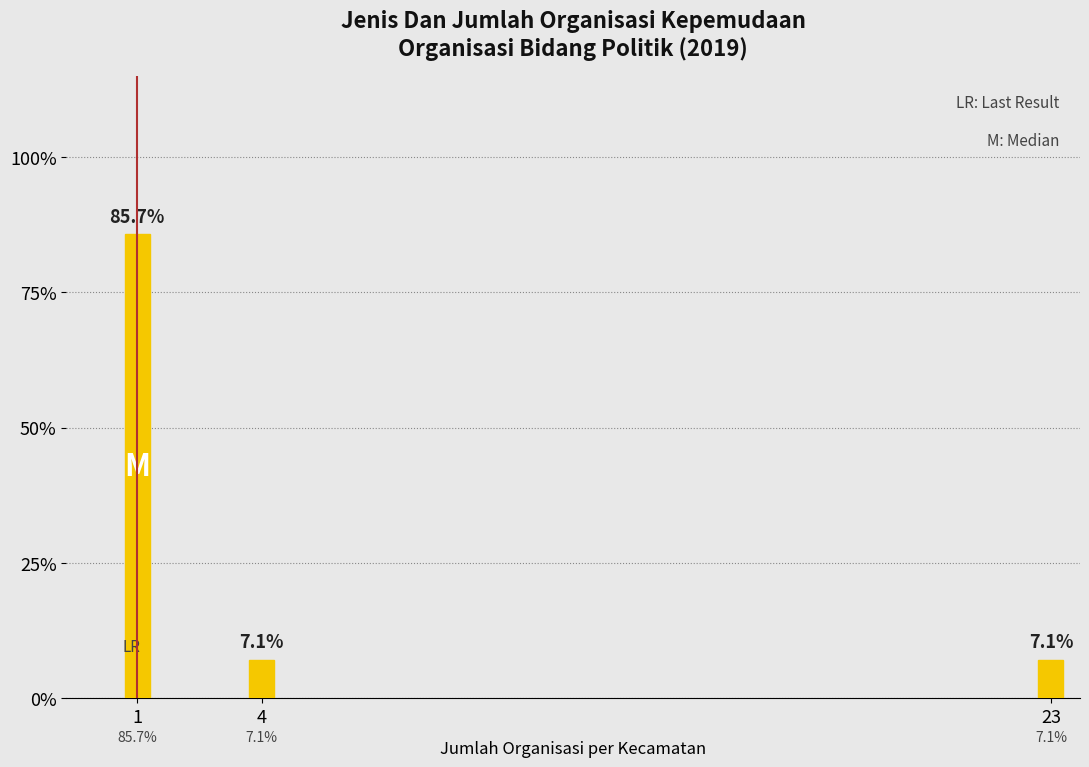

Reading left to right, what are all the values shown in this chart?

85.7	7.1	7.1